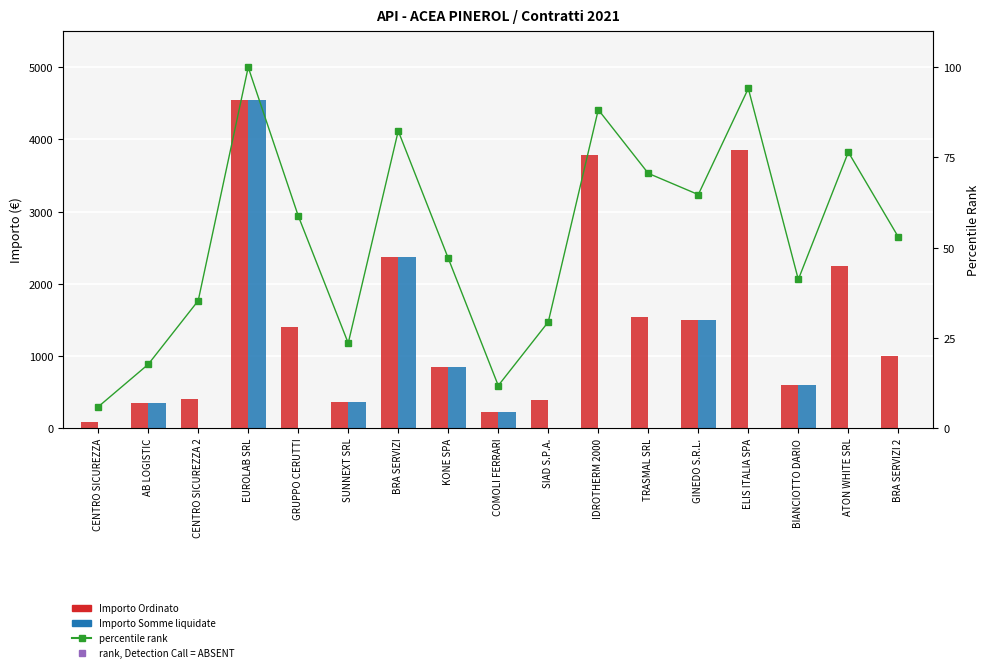

At how many categories does at least one series exceed 4094?

1